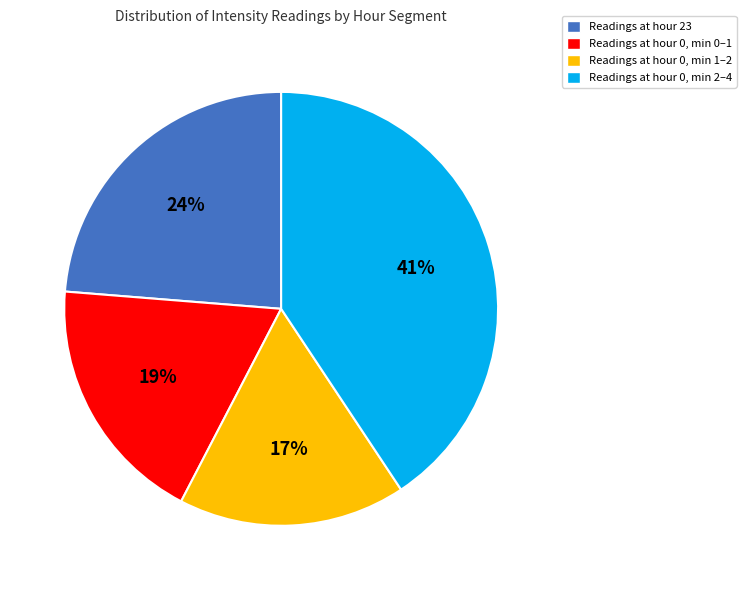

To the nearest percent, what percentage of the pie is Readings at hour 0, min 2–4?

41%